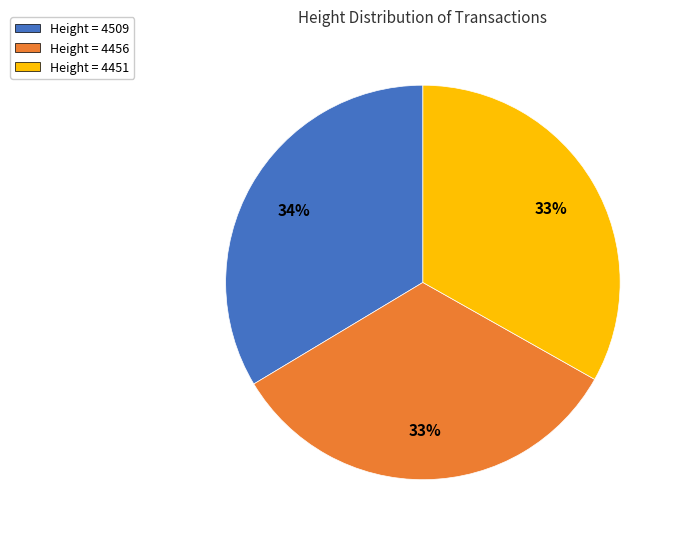

What percentage is the Height = 4509 slice, to the nearest percent?

34%